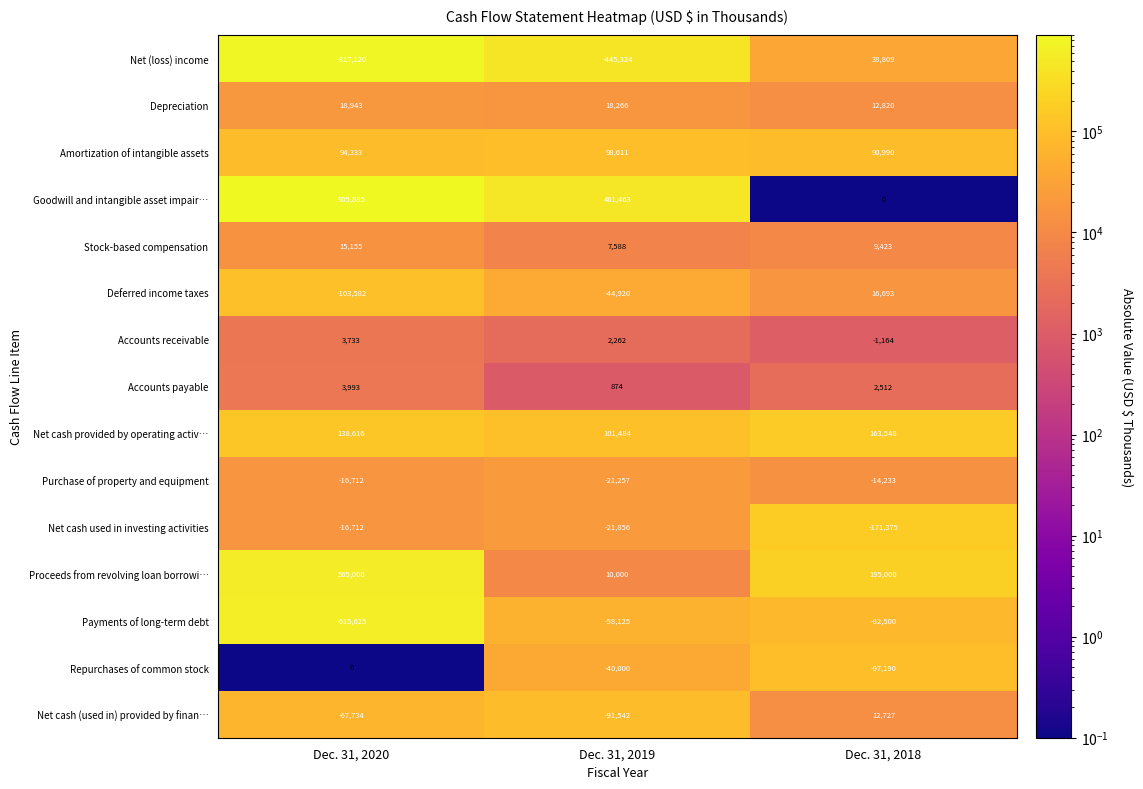

Which category has the lowest value across all series?

Dec. 31, 2020